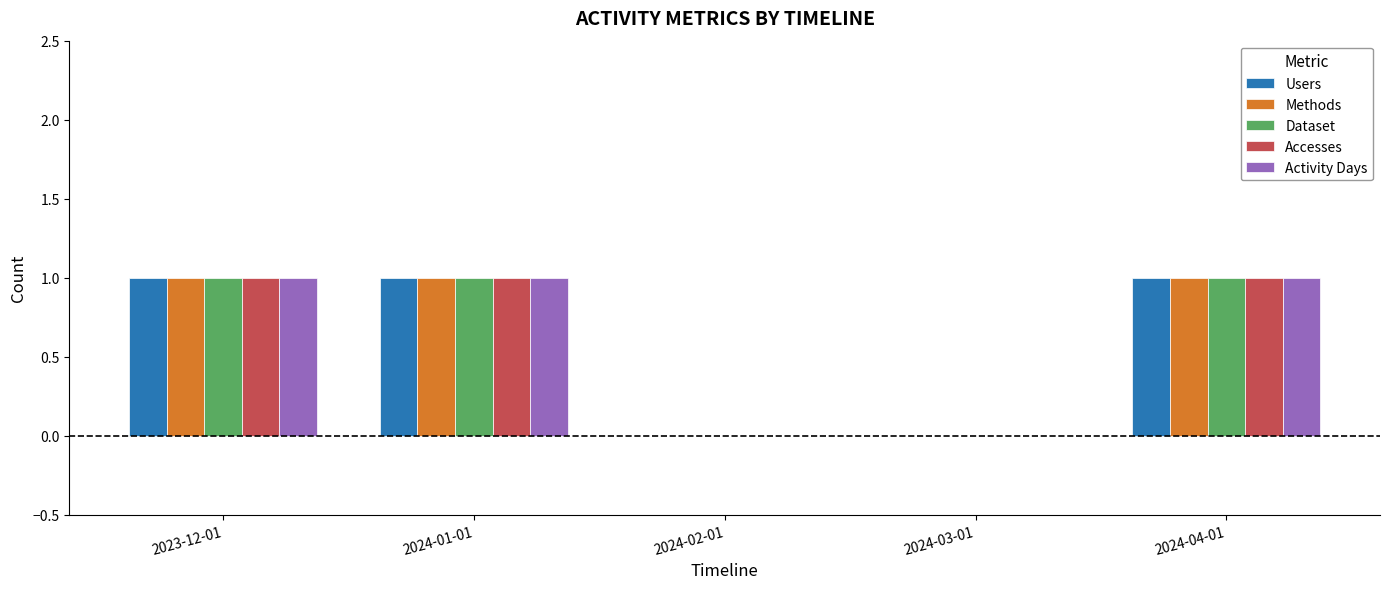

How many groups of bars are there?

5